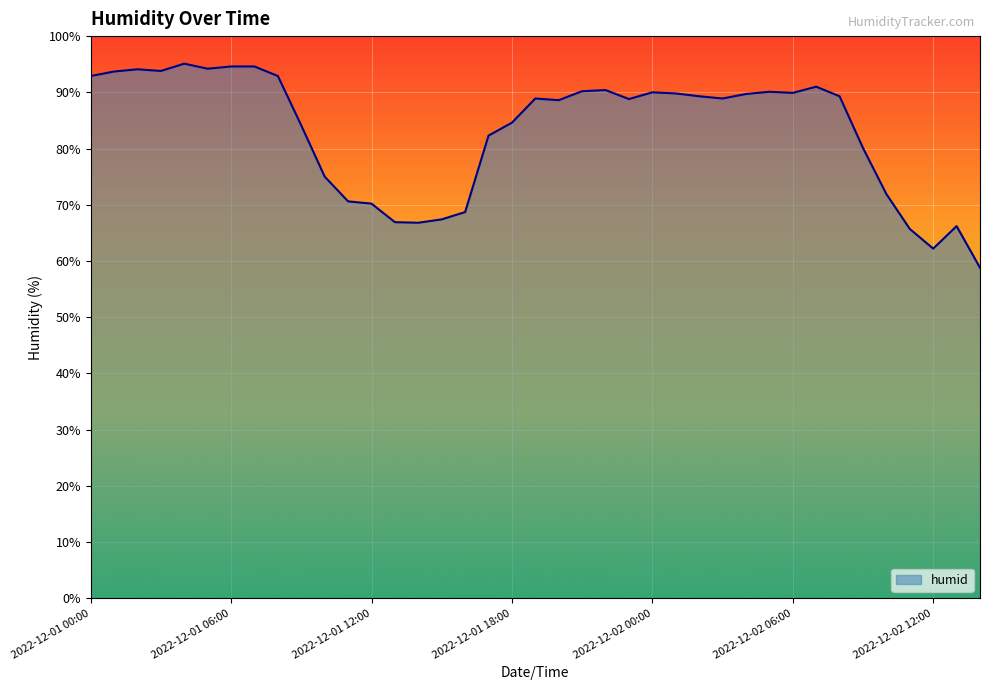

What is the difference between the maximum and minimum values?

36.3